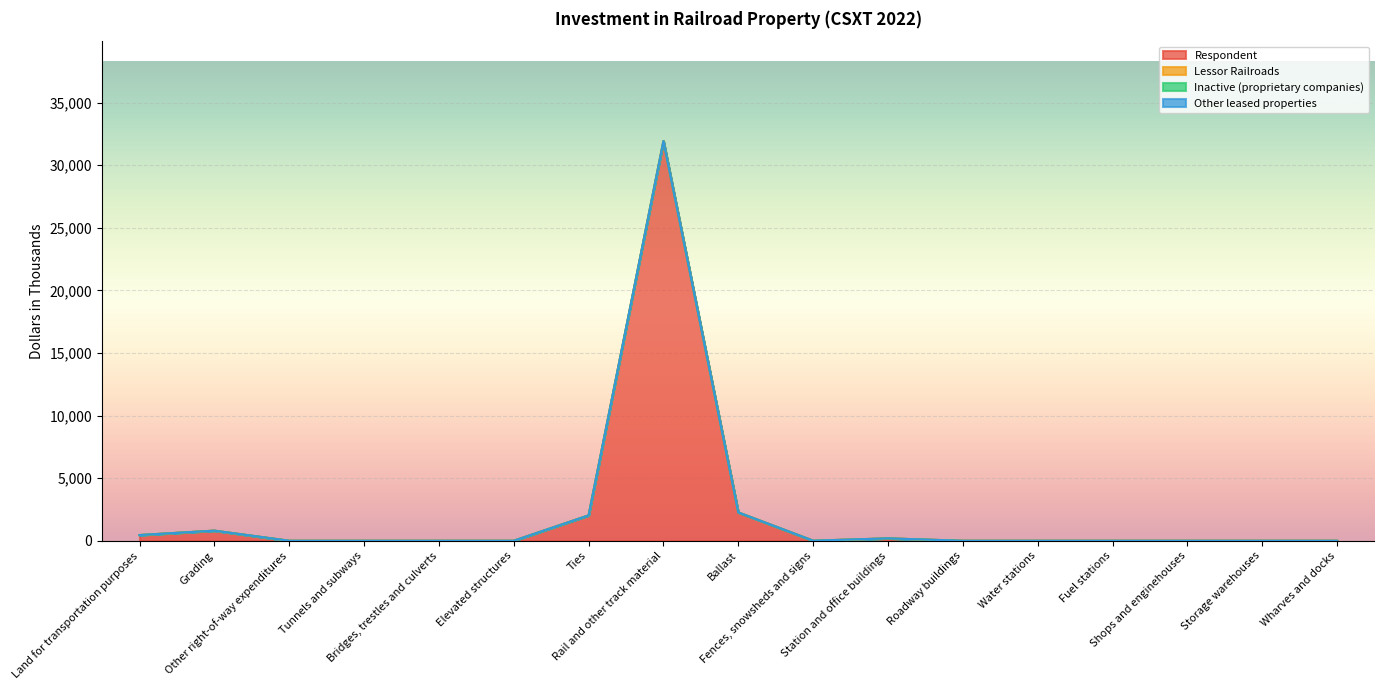

Between Ties and Fences, snowsheds and signs, which series saw the biggest shift?

Respondent